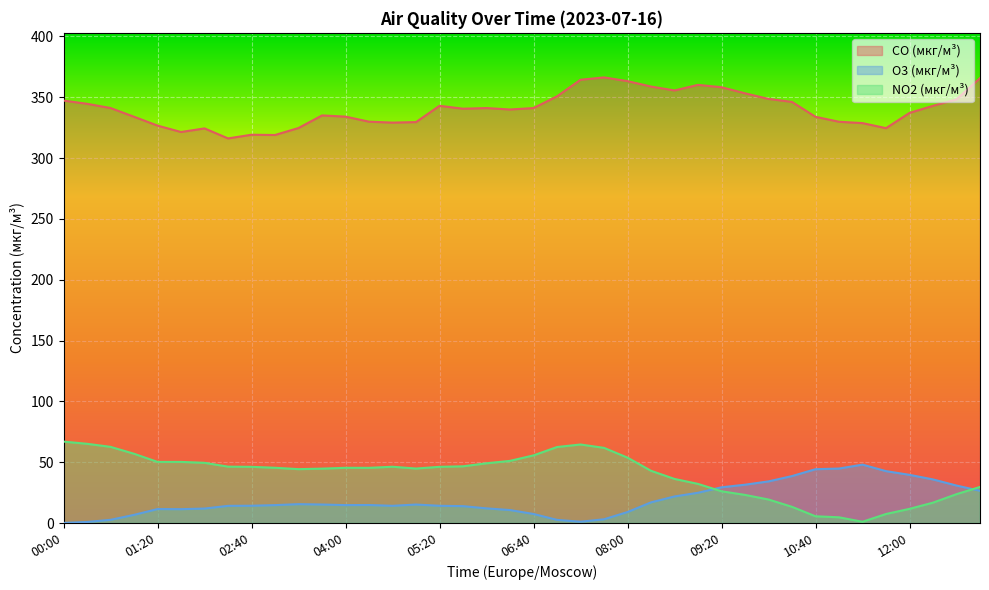

What is the minimum value shown in the chart?

0.1